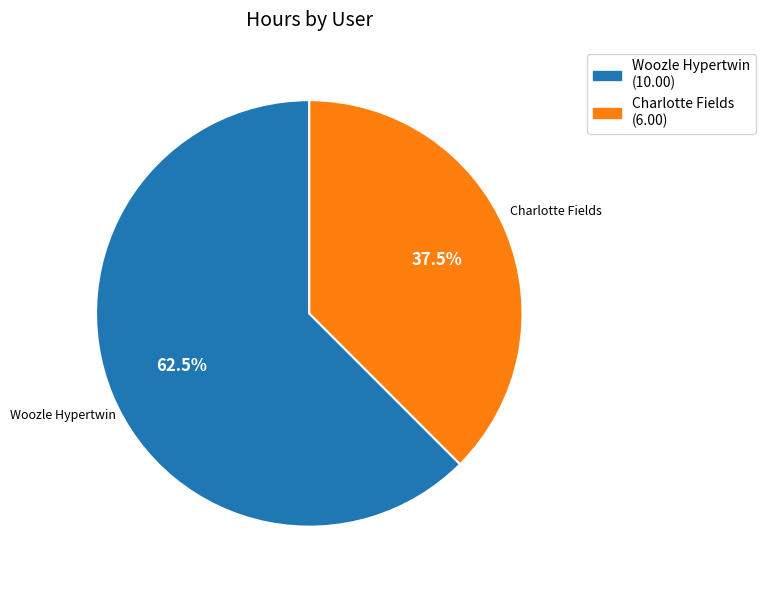

Do Charlotte Fields and Woozle Hypertwin together represent more than half of the pie?

Yes